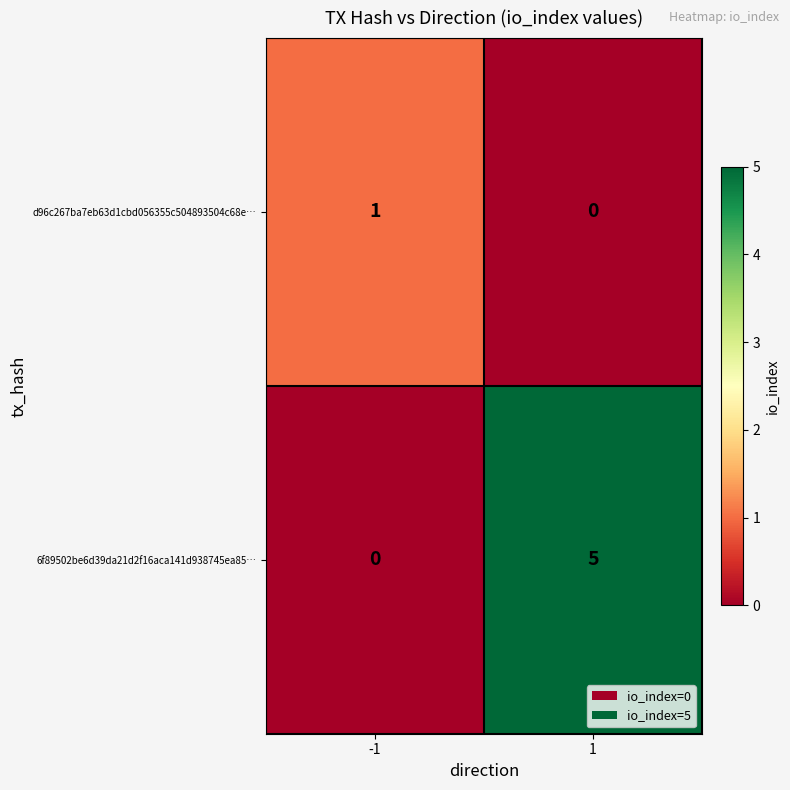

What is the difference between the 6f89502be6d39da21d2f16aca141d938745ea85… values at 1 and -1?

5